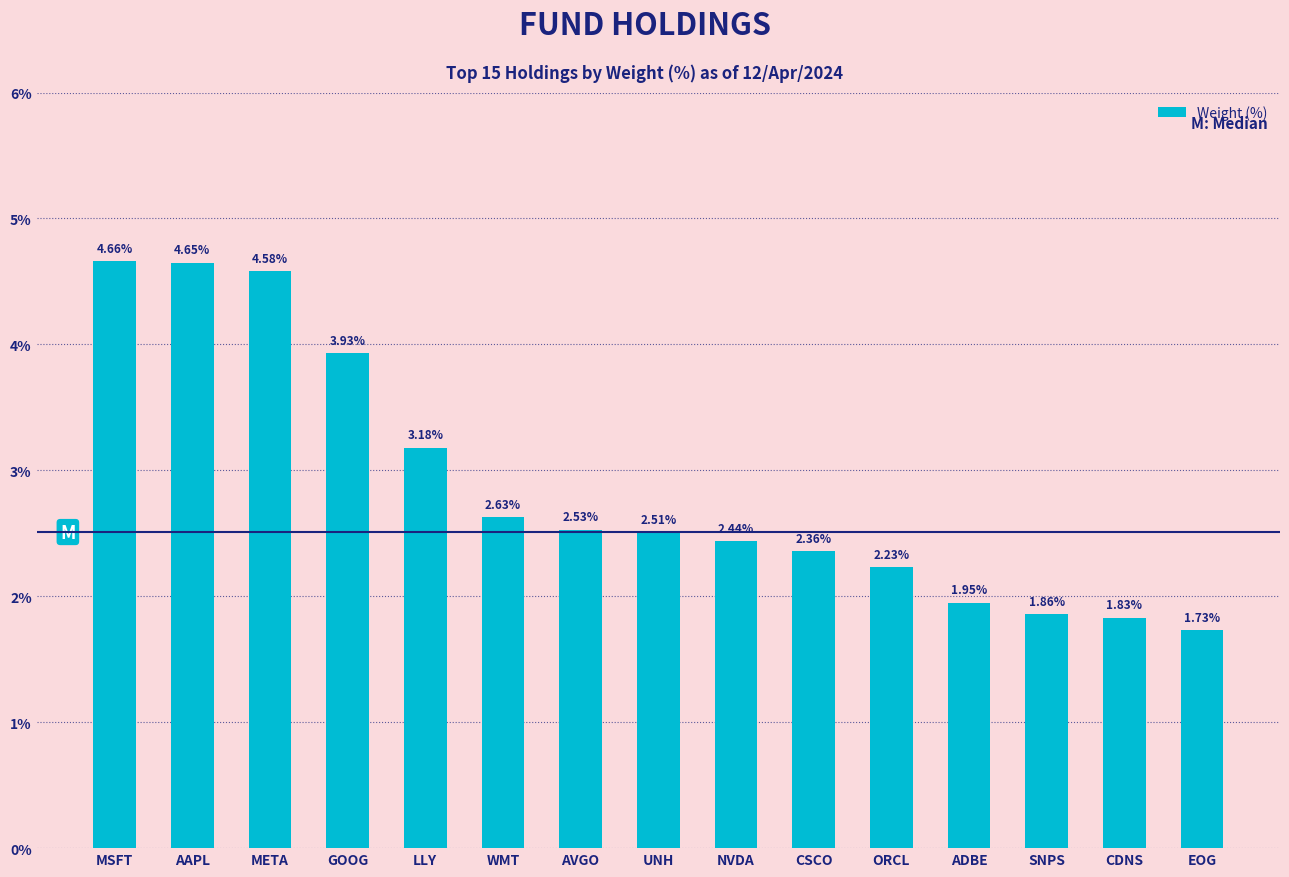

What is the sum of the values at AVGO and ADBE?

4.5